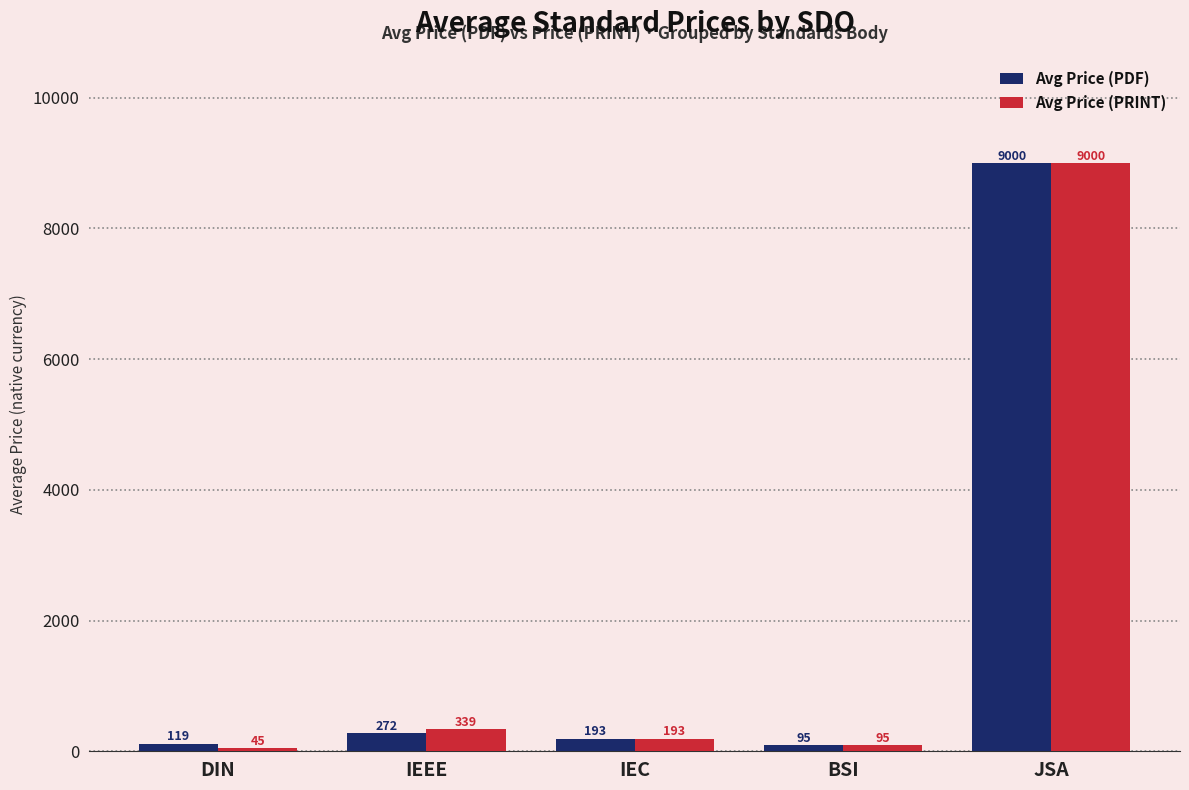

What is the minimum value shown in the chart?

44.6